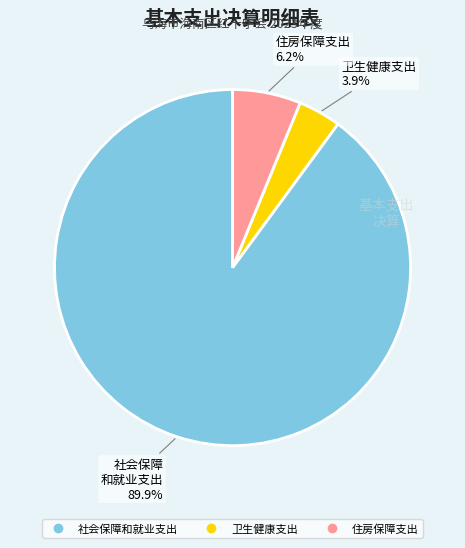

To the nearest percent, what is the combined percentage of 社会保障和就业支出 and 卫生健康支出?

94%